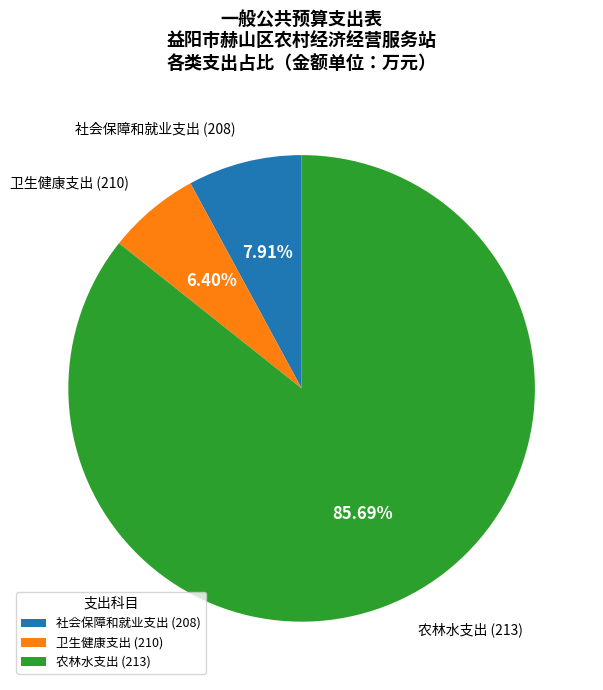

Does 农林水支出 (213) represent more than half of the total?

Yes